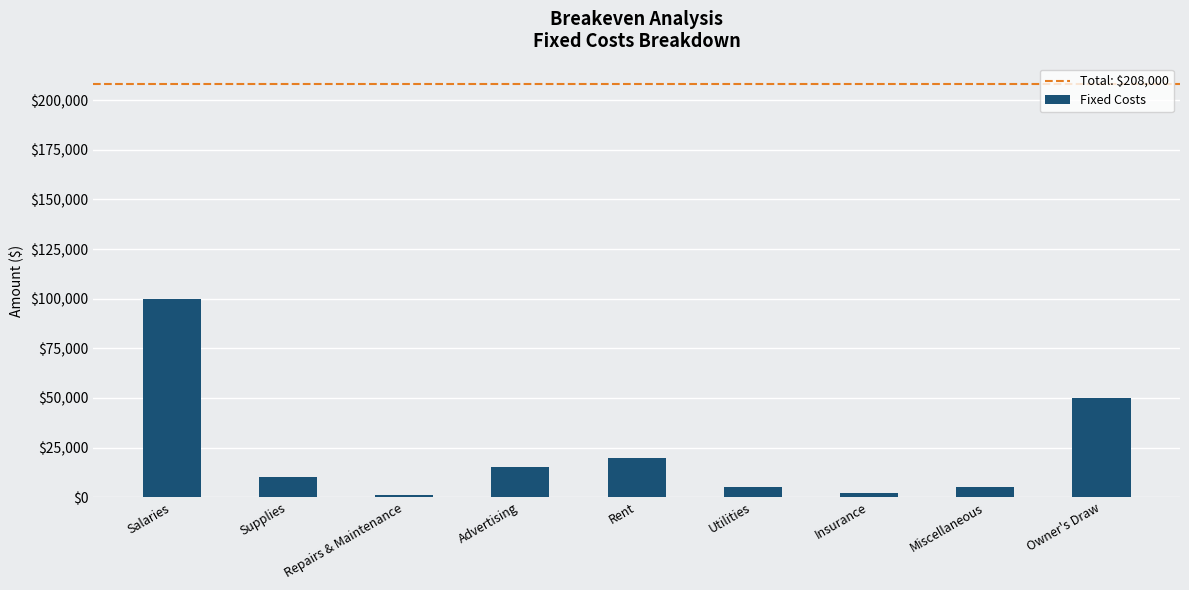

Reading right to left, extract all data points from this chart.

50000	5000	2000	5000	20000	15000	1000	10000	100000